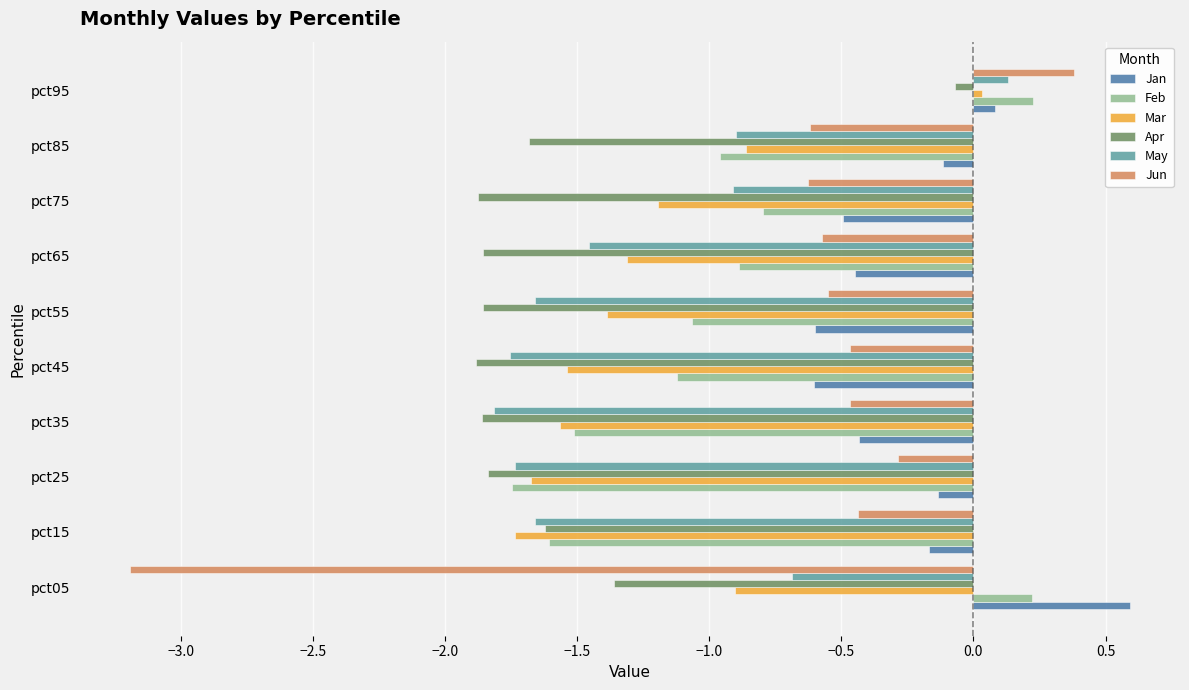

The value of Mar at pct55 is -1.4. True or false?

True